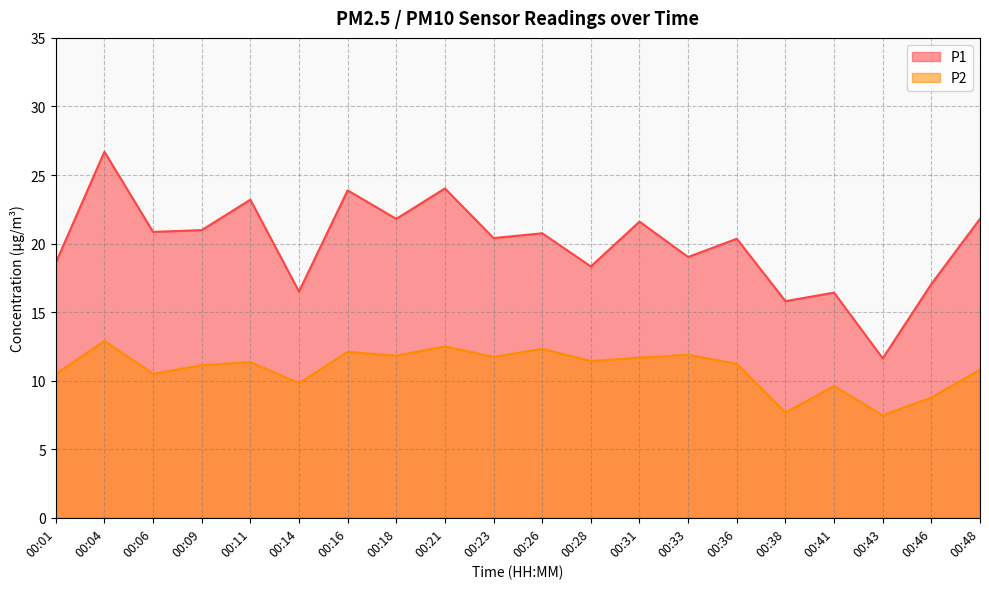

The P2 series shows 11.1 at 00:09. True or false?

True